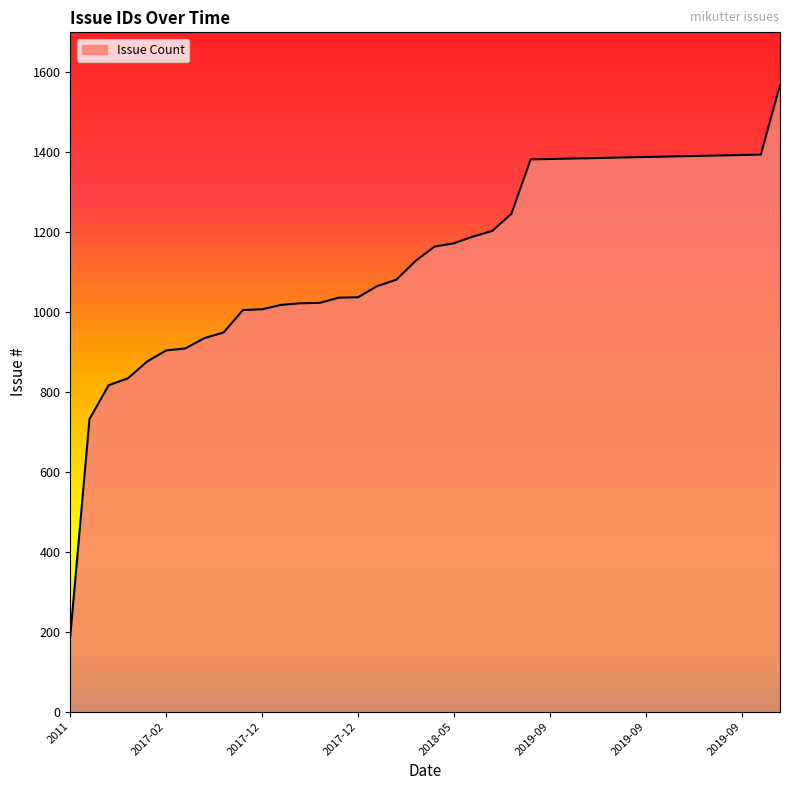

What is the greatest value displayed?

1568